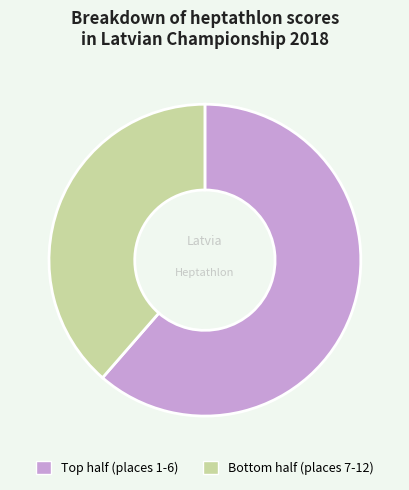

Is there a majority slice in this chart?

Yes